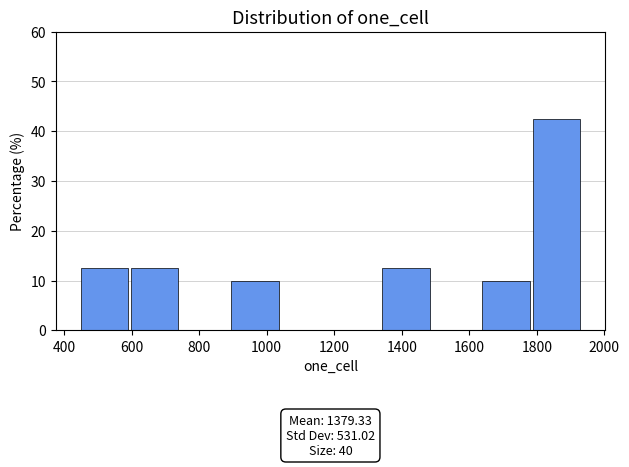

Over which range of the x-axis is the bar tallest?

1780 to 1940